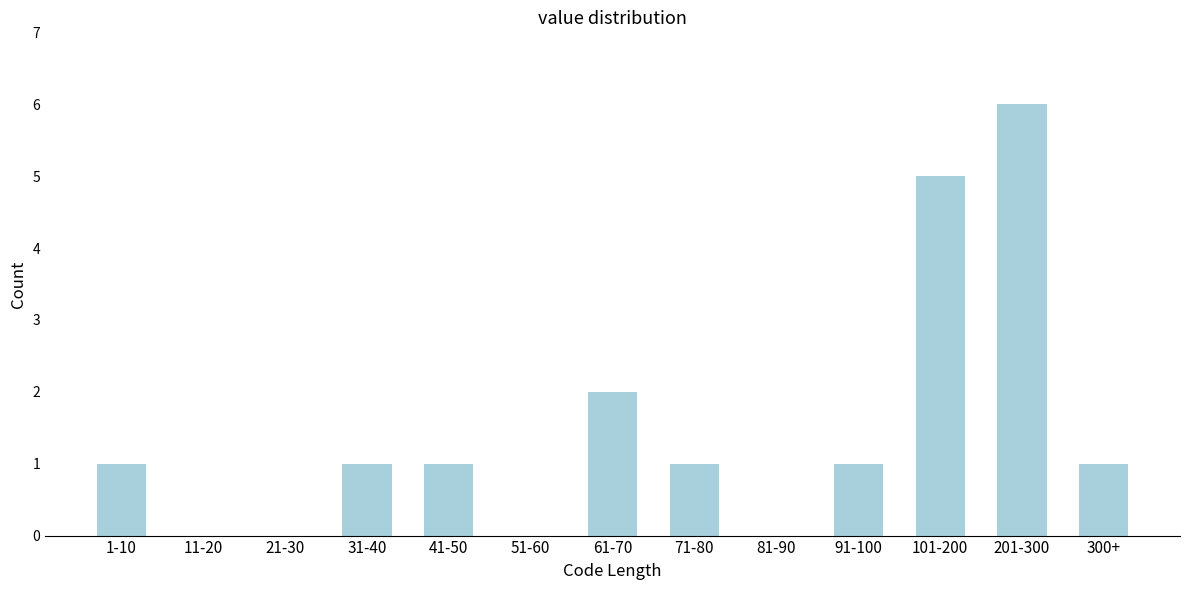

Reading left to right, extract all data points from this chart.

1-10=1	11-20=0	21-30=0	31-40=1	41-50=1	51-60=0	61-70=2	71-80=1	81-90=0	91-100=1	101-200=5	201-300=6	300+=1